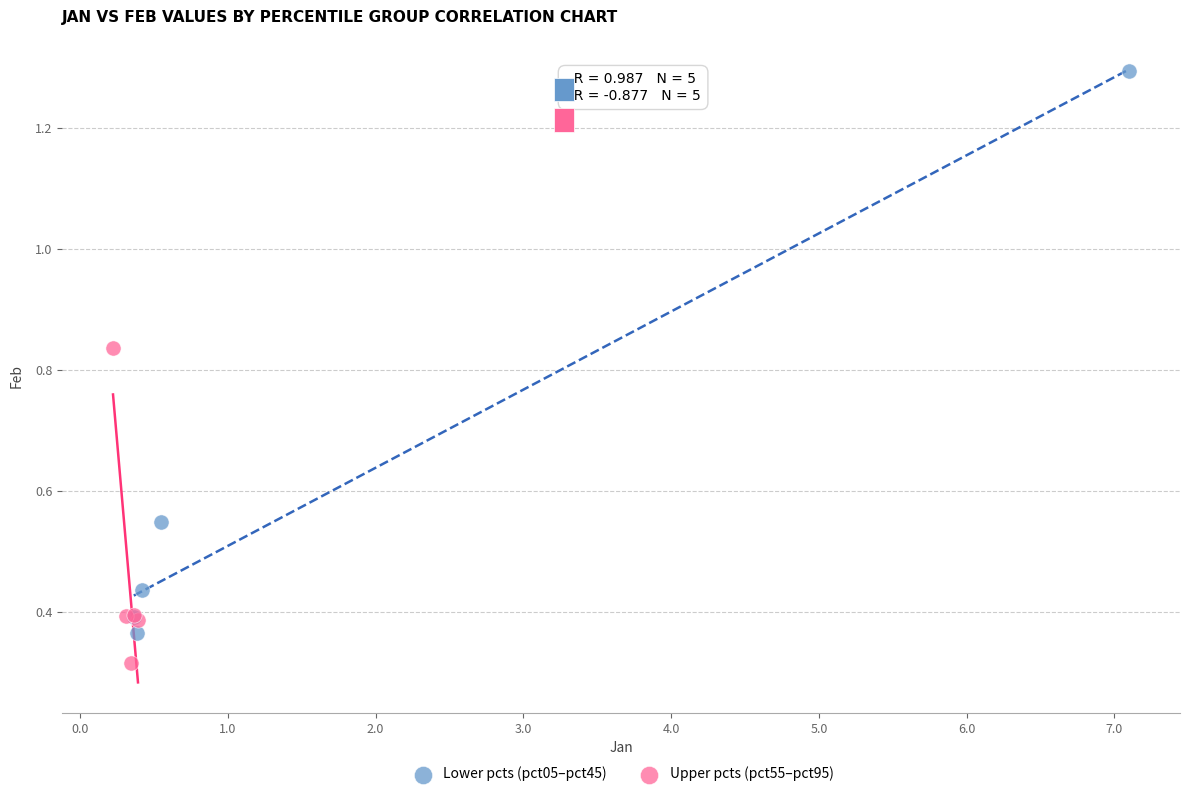

Which series contains the highest Y value?

Lower pcts (pct05–pct45)